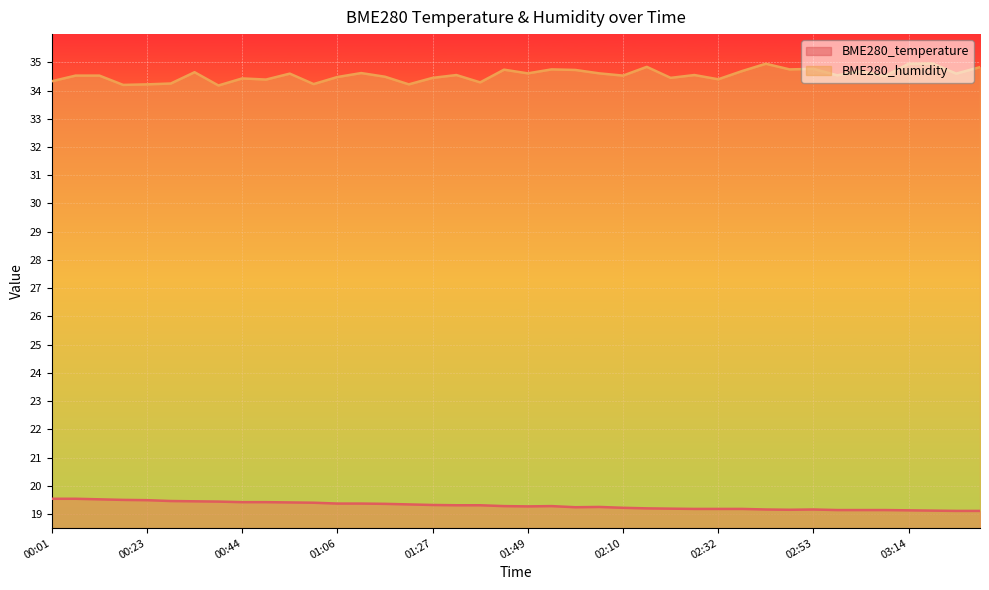

What value does the BME280_temperature series have at 01:49?

19.3